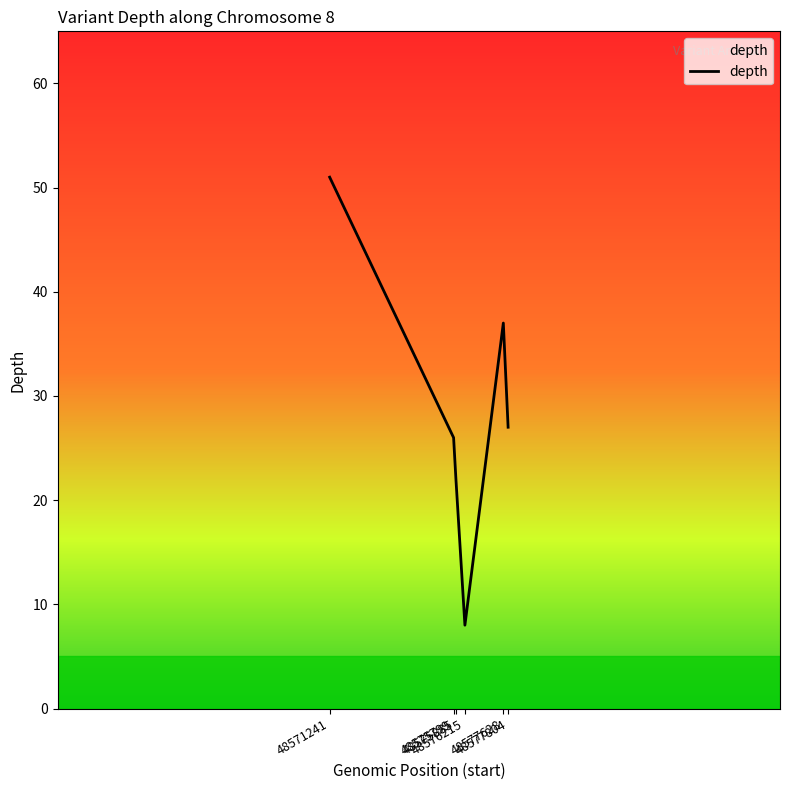

Count the number of categories in the chart.

6